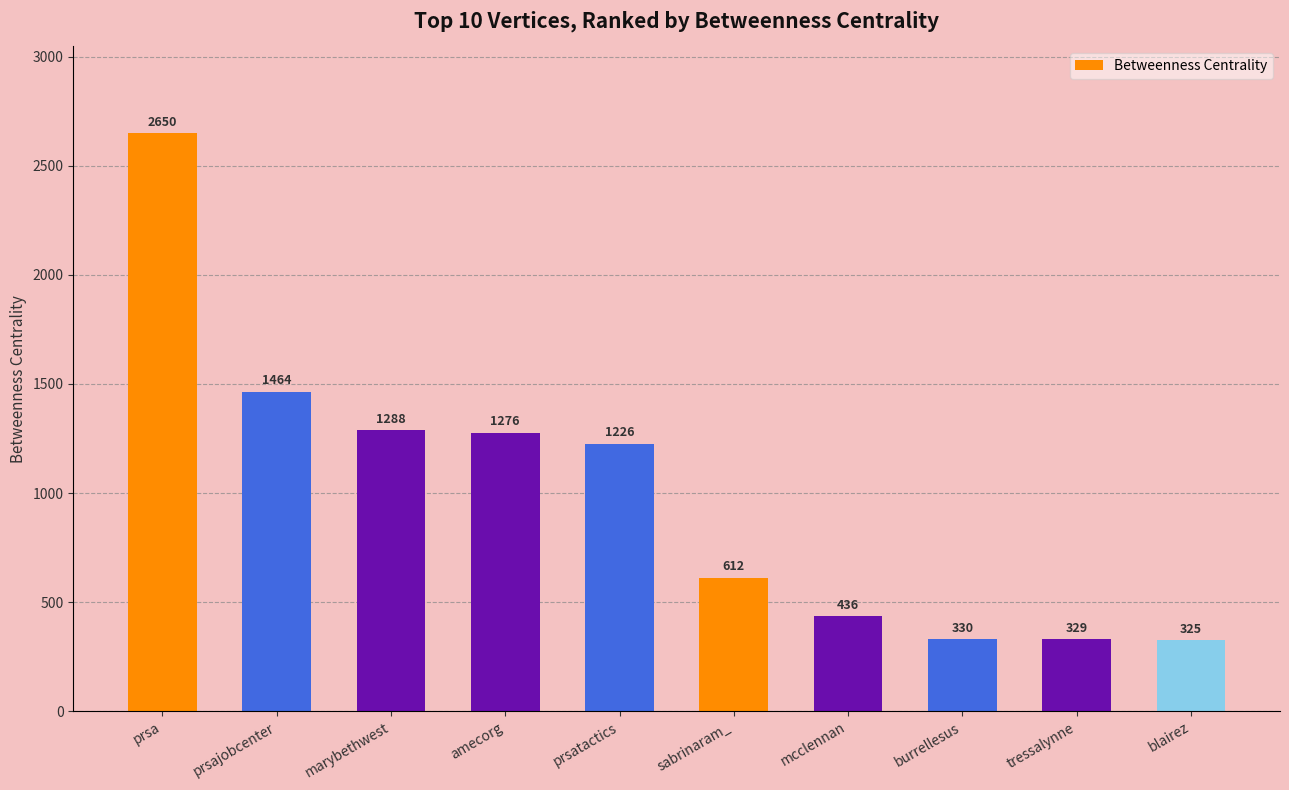

Which category has the lowest value across all series?

blairez